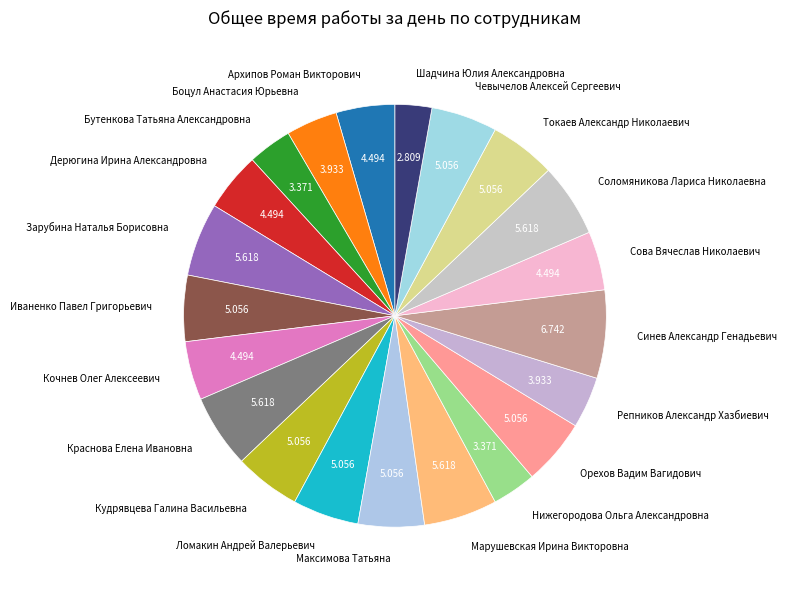

Does Ломакин Андрей Валерьевич represent more than half of the total?

No